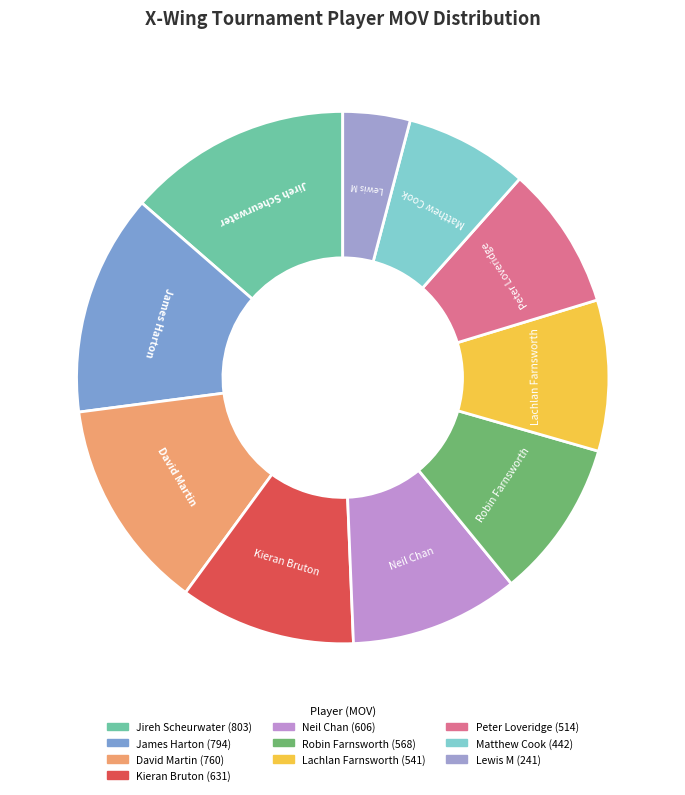

Is there any slice that represents more than half of the pie?

No